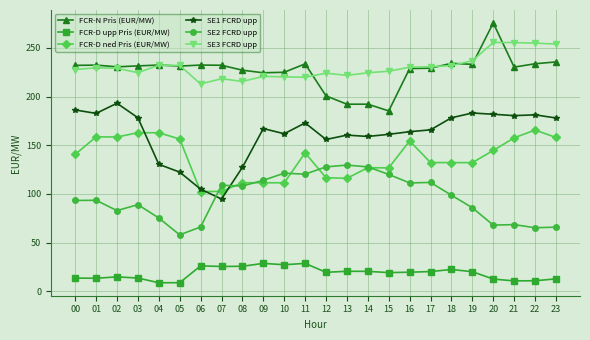

How many distinct data groups are displayed?

6